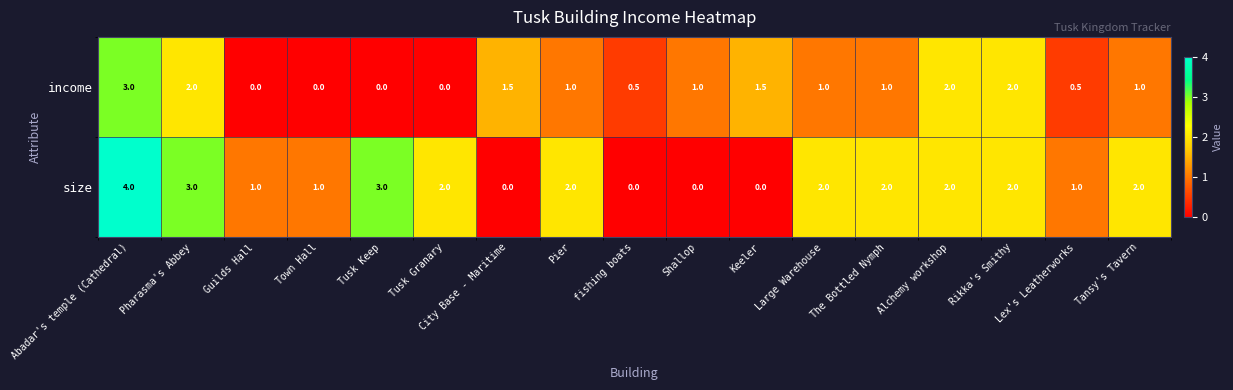

Rank the series by their maximum value, from highest to lowest.

size, income